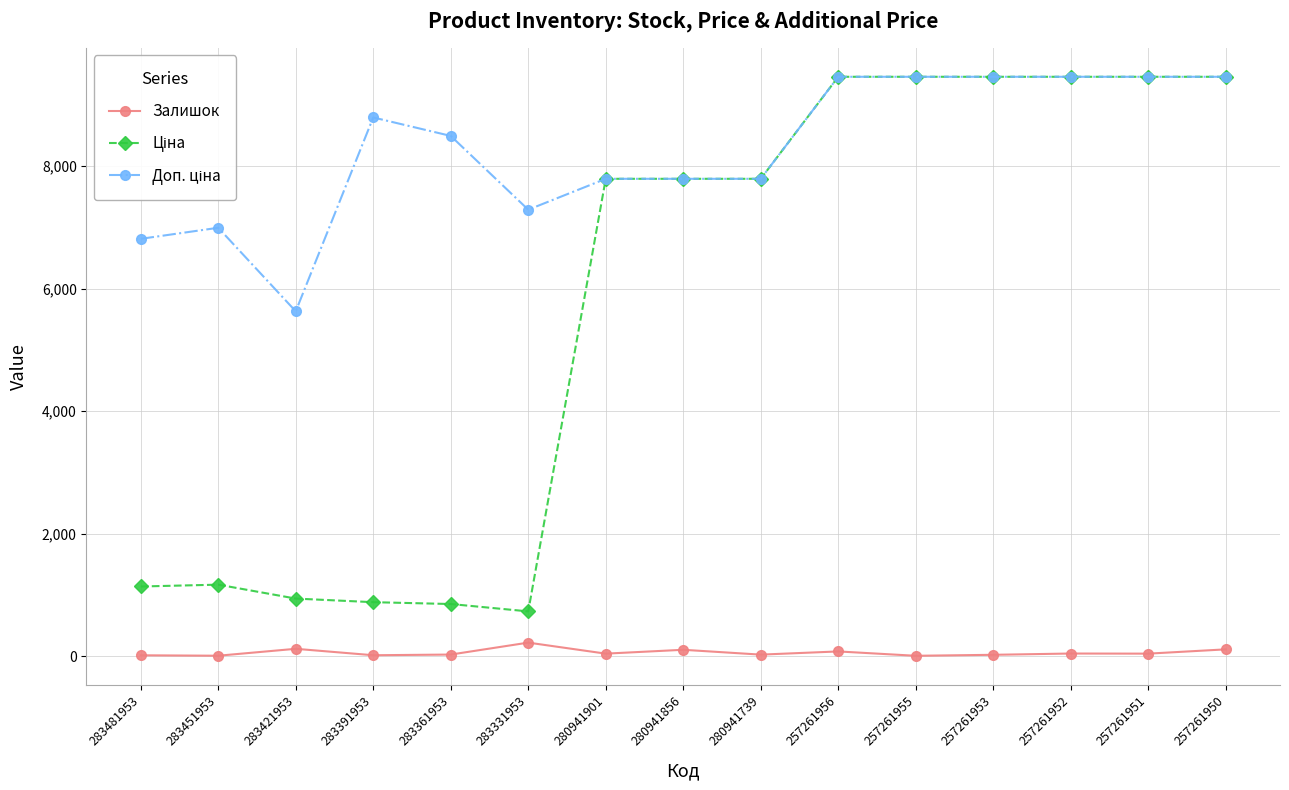

What is the highest value of the Залишок series?

219.0